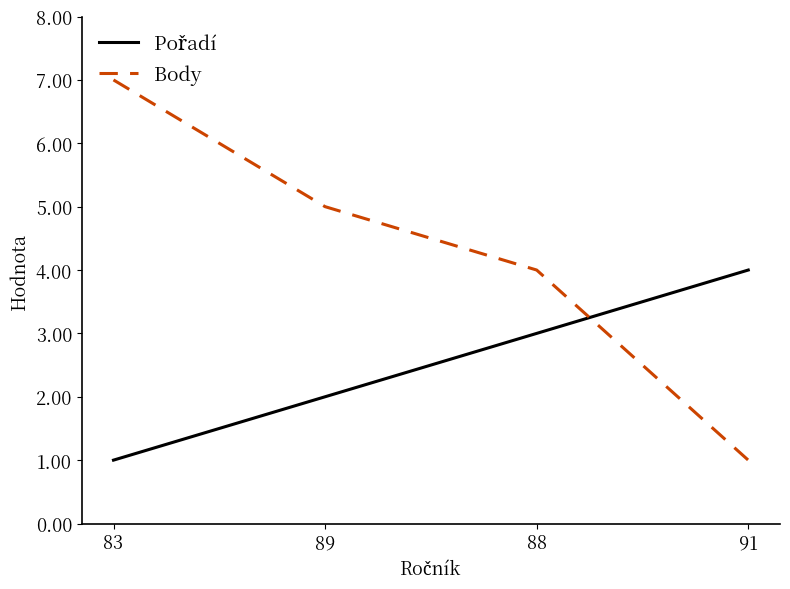

List the labels in order of Body value, largest first.

83, 89, 88, 91